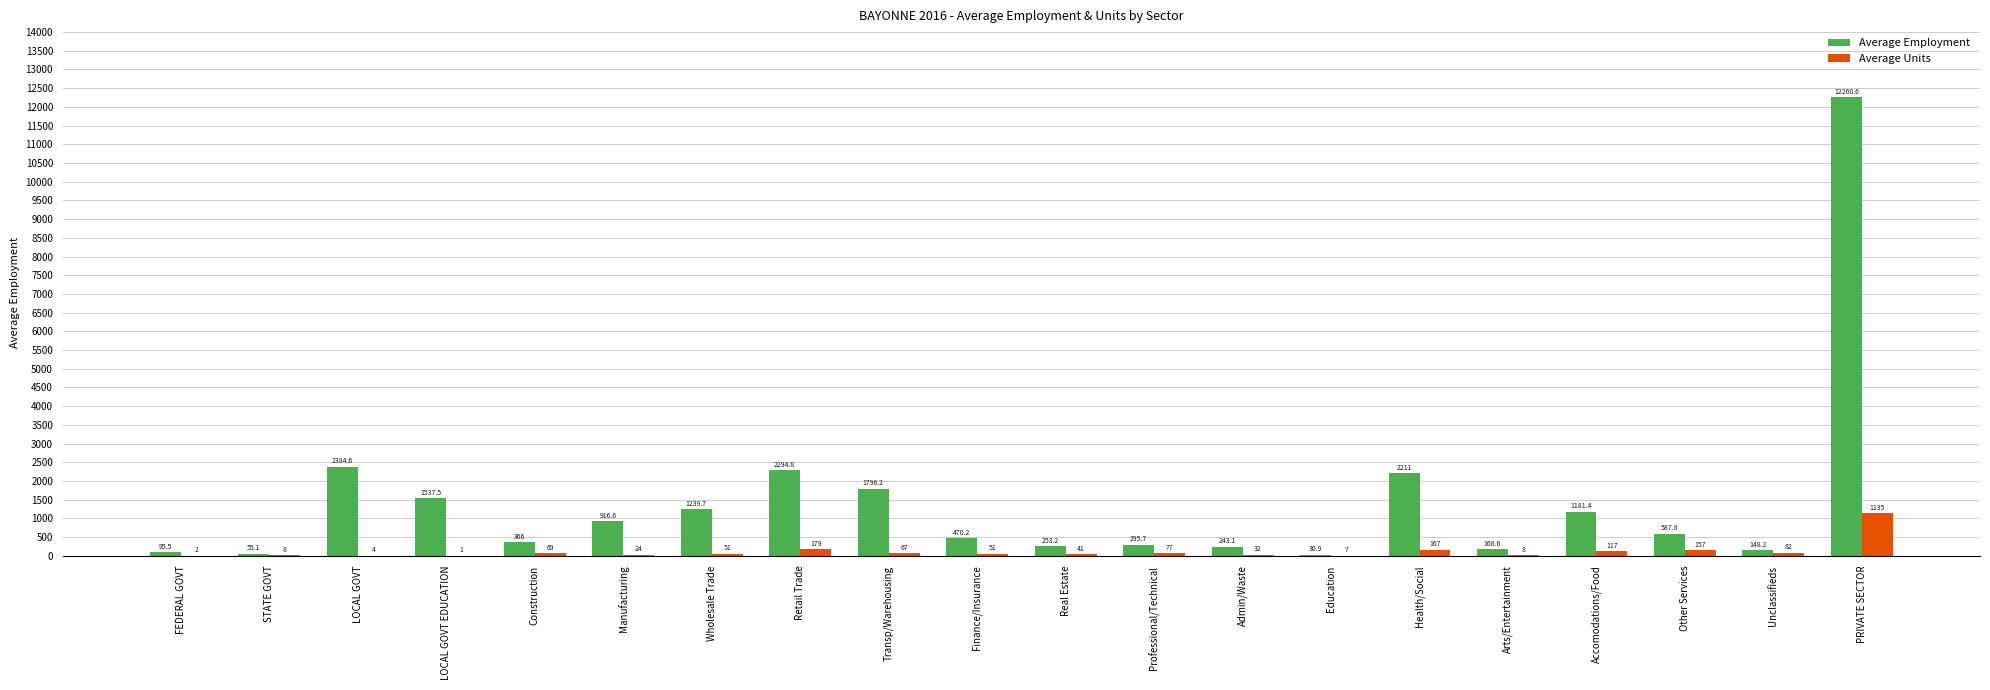

Which series changed the most between Real Estate and Arts/Entertainment?

Average Employment